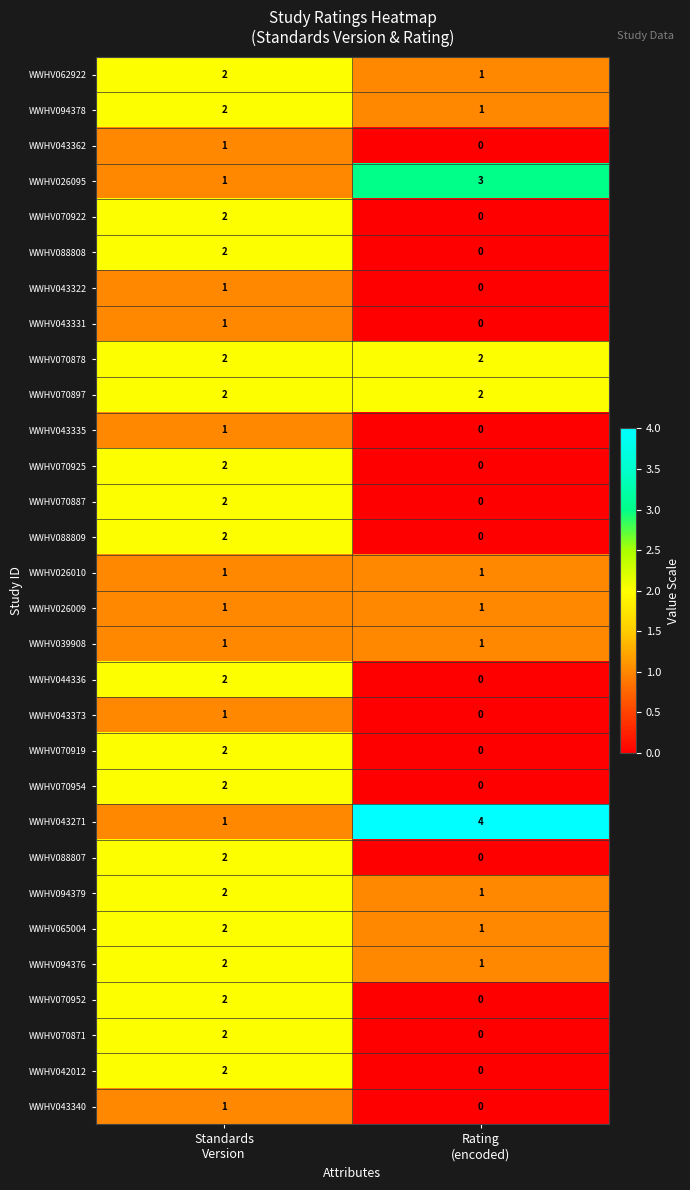

What is the maximum value shown in the chart?

4